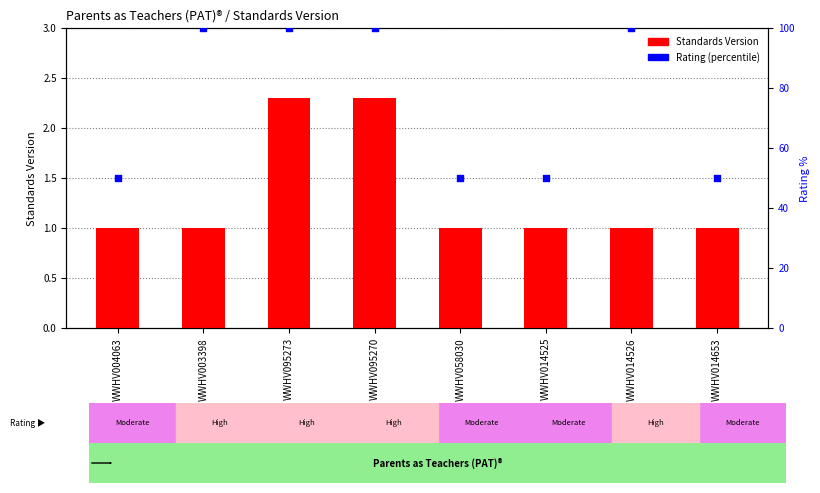

Which series has the largest Y range (max minus min)?

Rating (percentile)